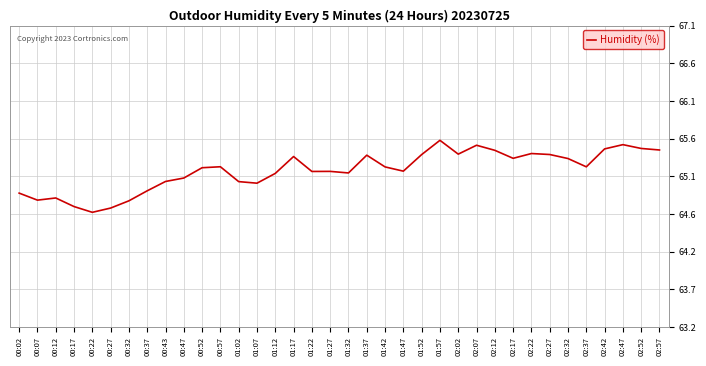

What is the change in value from 01:52 to 02:47?

+0.1